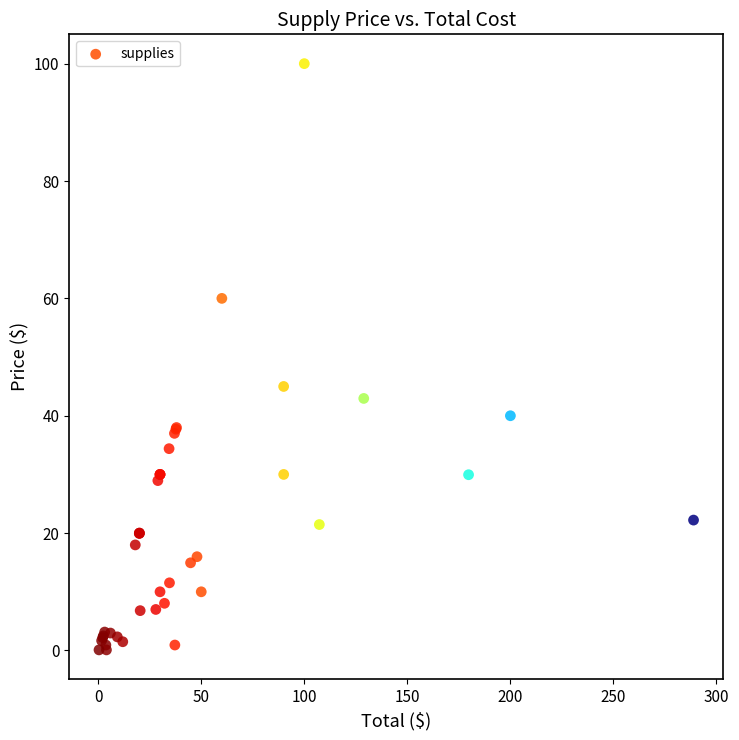

What Y value in the scatter plot is closest to 50?

45.0